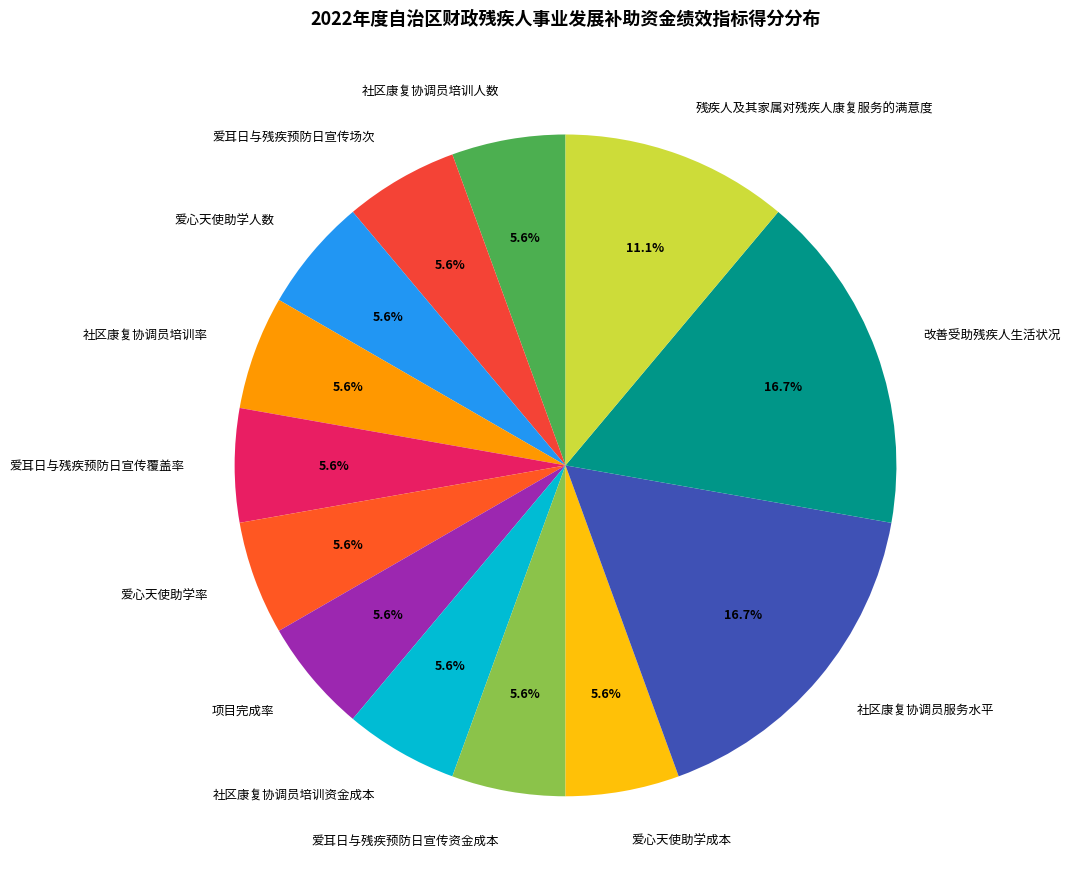

The 社区康复协调员服务水平 slice represents 17% of the pie. True or false?

True